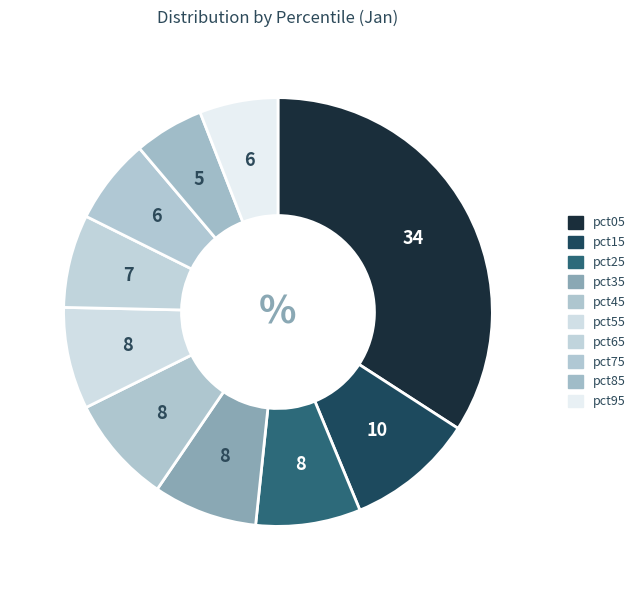

Count the number of slices in the pie.

10